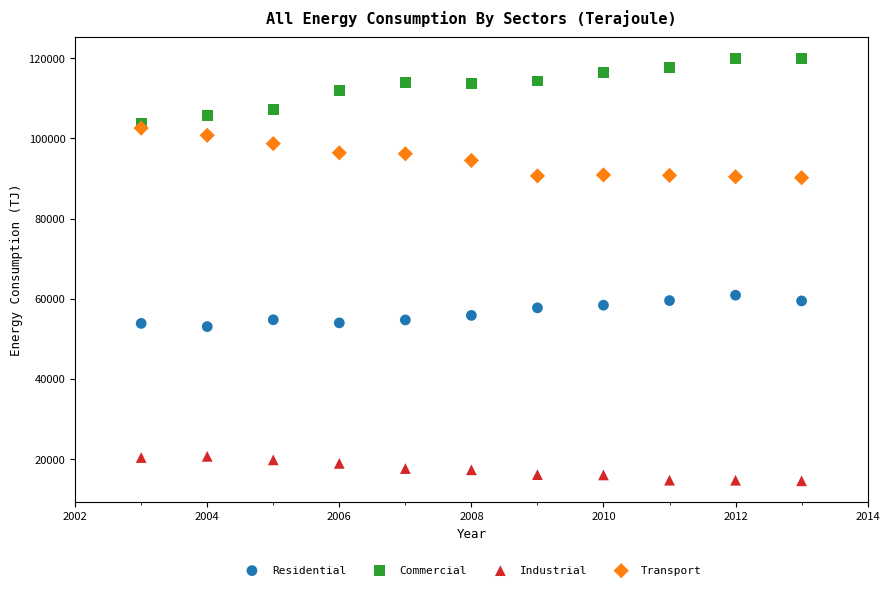

What is the X range (max minus min) for the scatter plot?

10.0